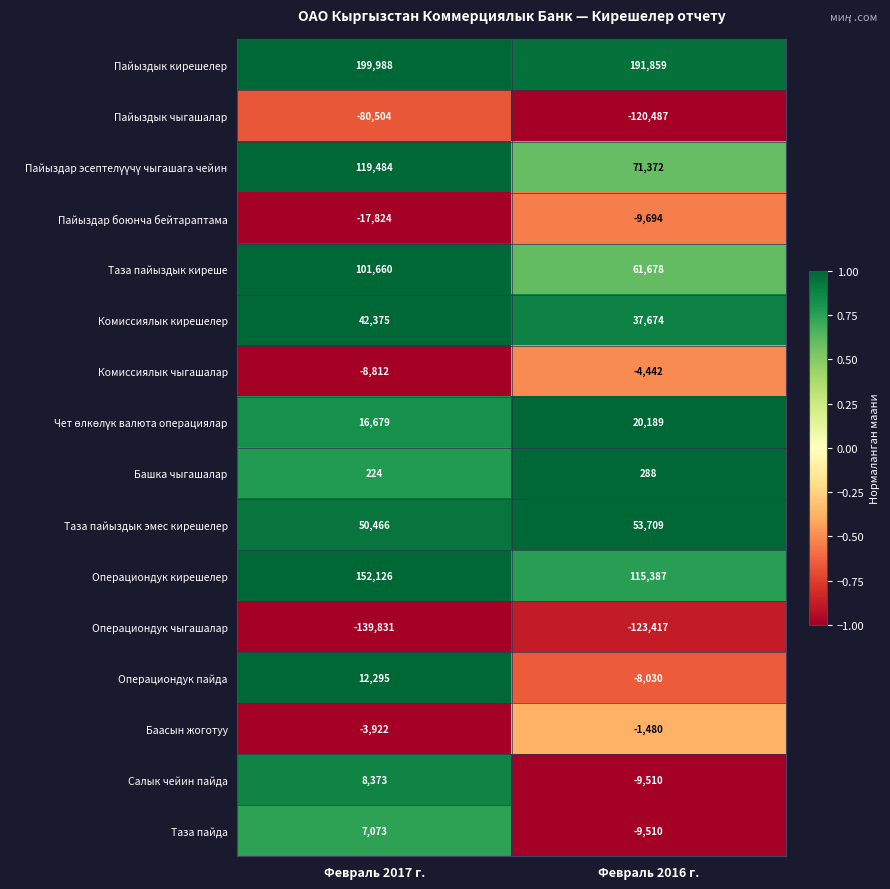

What is the total value across all series at Февраль 2016 г.?

265586